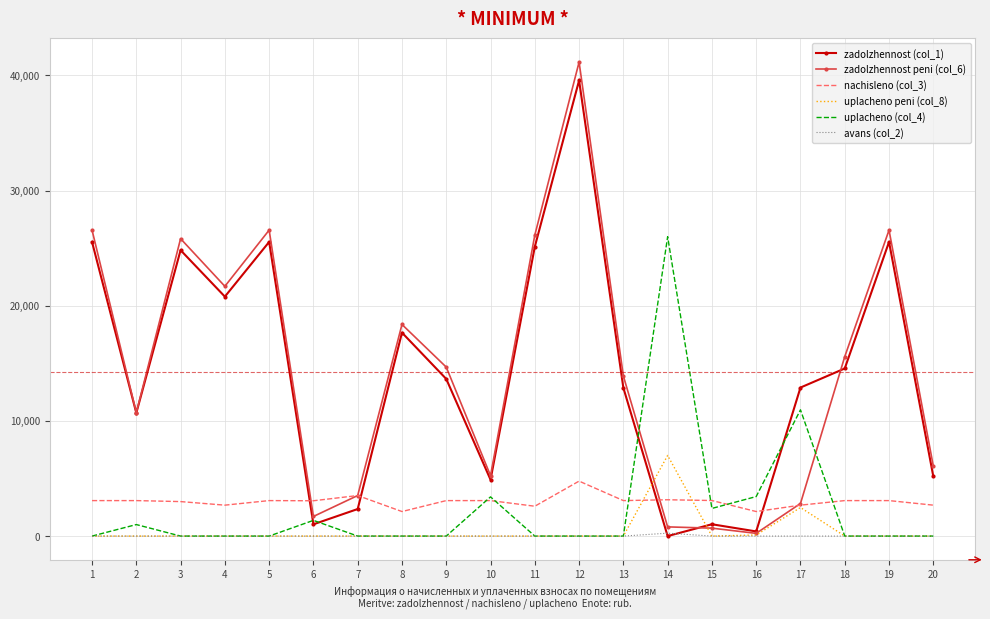

What is the greatest value displayed?

41164.3